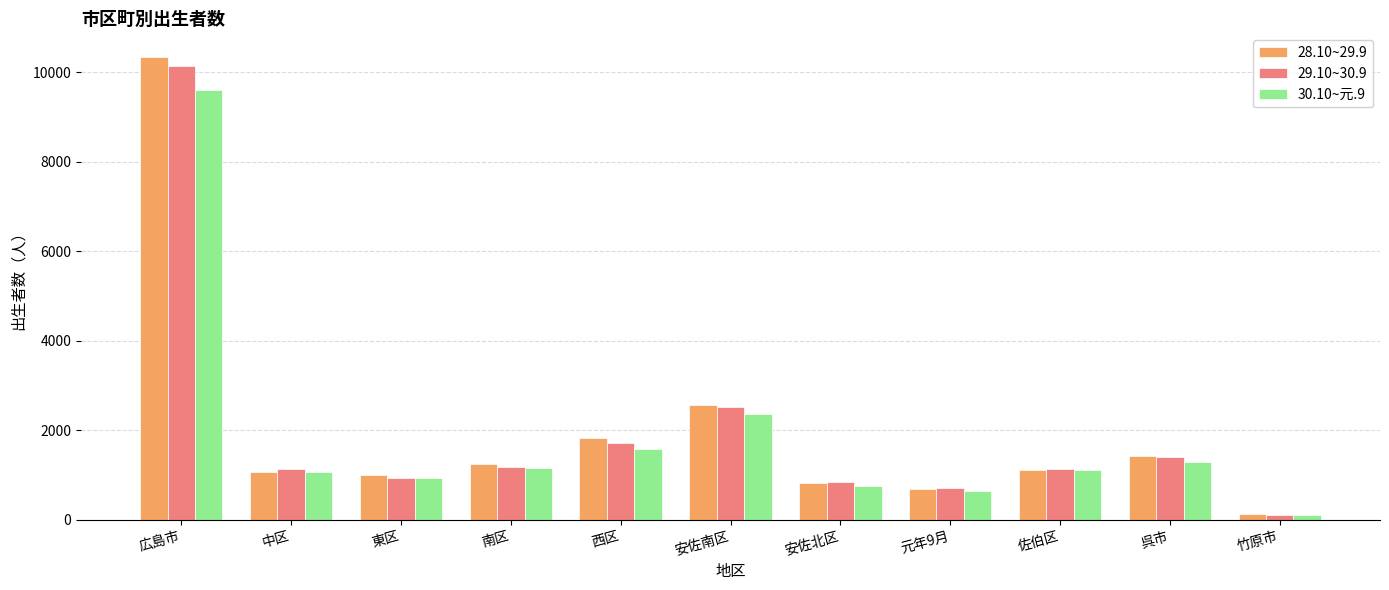

What is the difference between the 30.10~元.9 values at 東区 and 佐伯区?

172